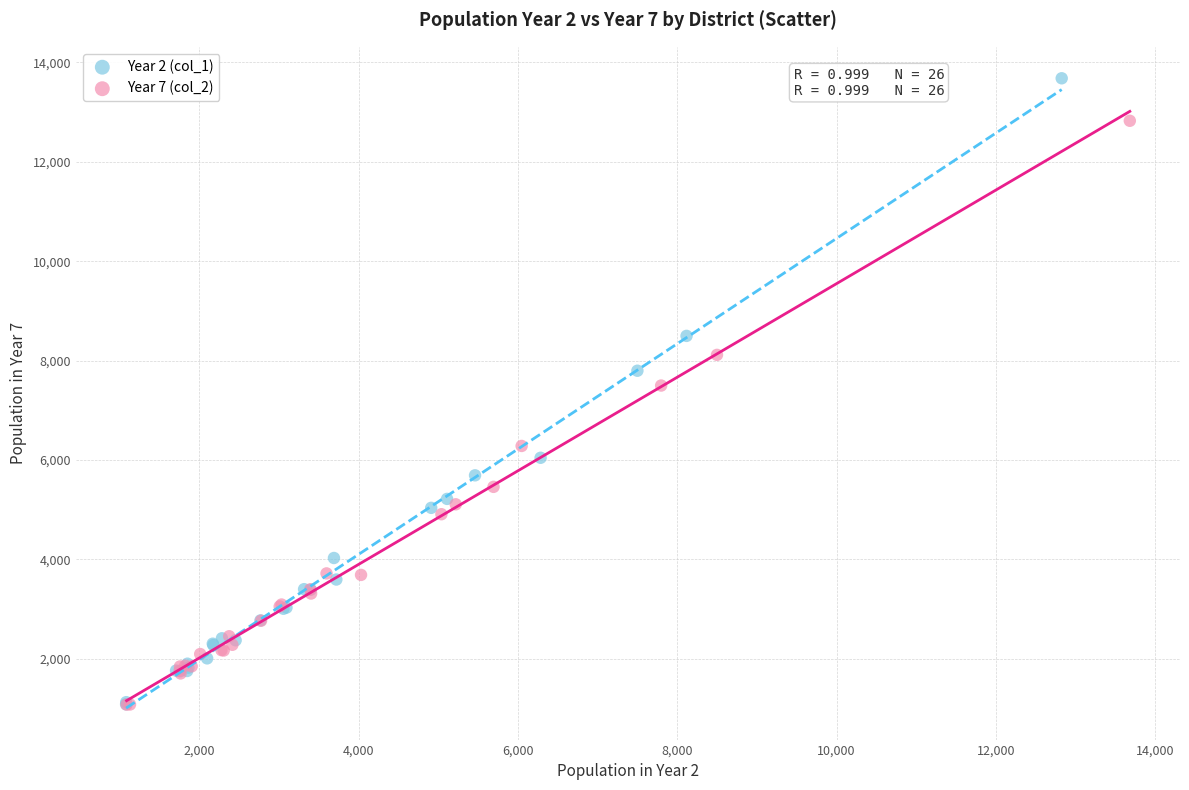

Which series has the widest spread of Y values?

Year 2 (col_1)